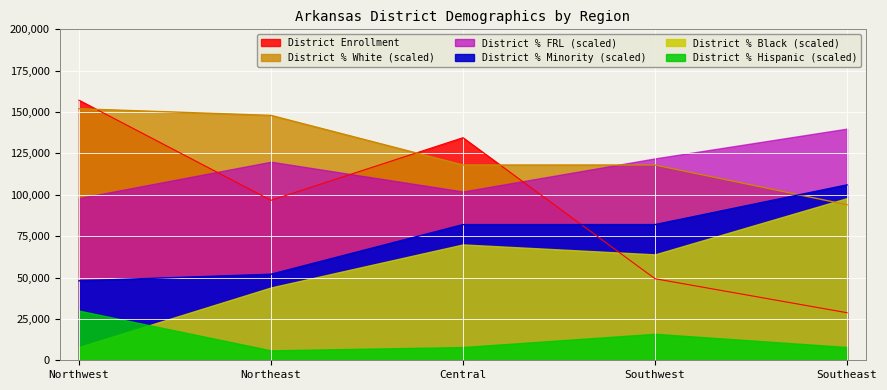

Is the value of District % Minority at Northeast greater than the value of District % White at Northwest?

No